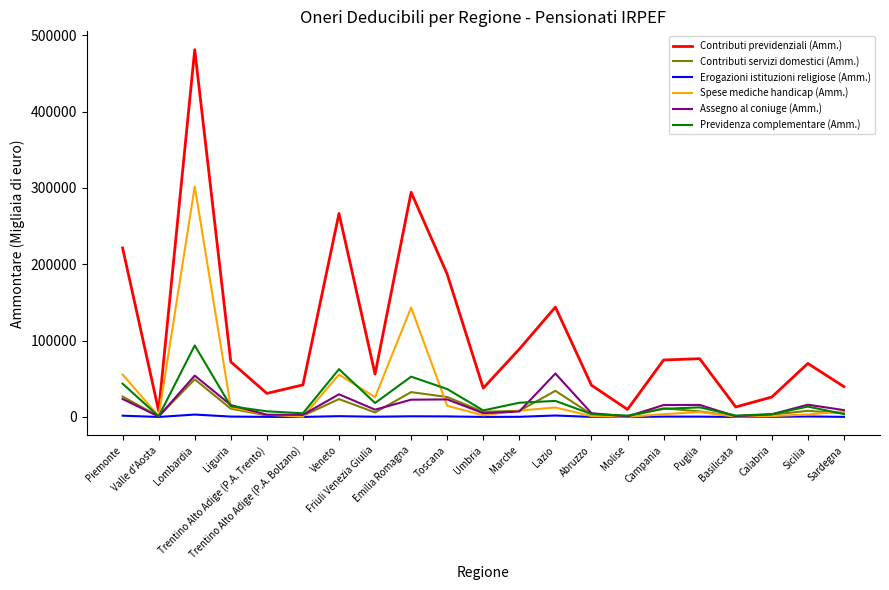

What is the highest value of the Contributi previdenziali (Amm.) series?

481021